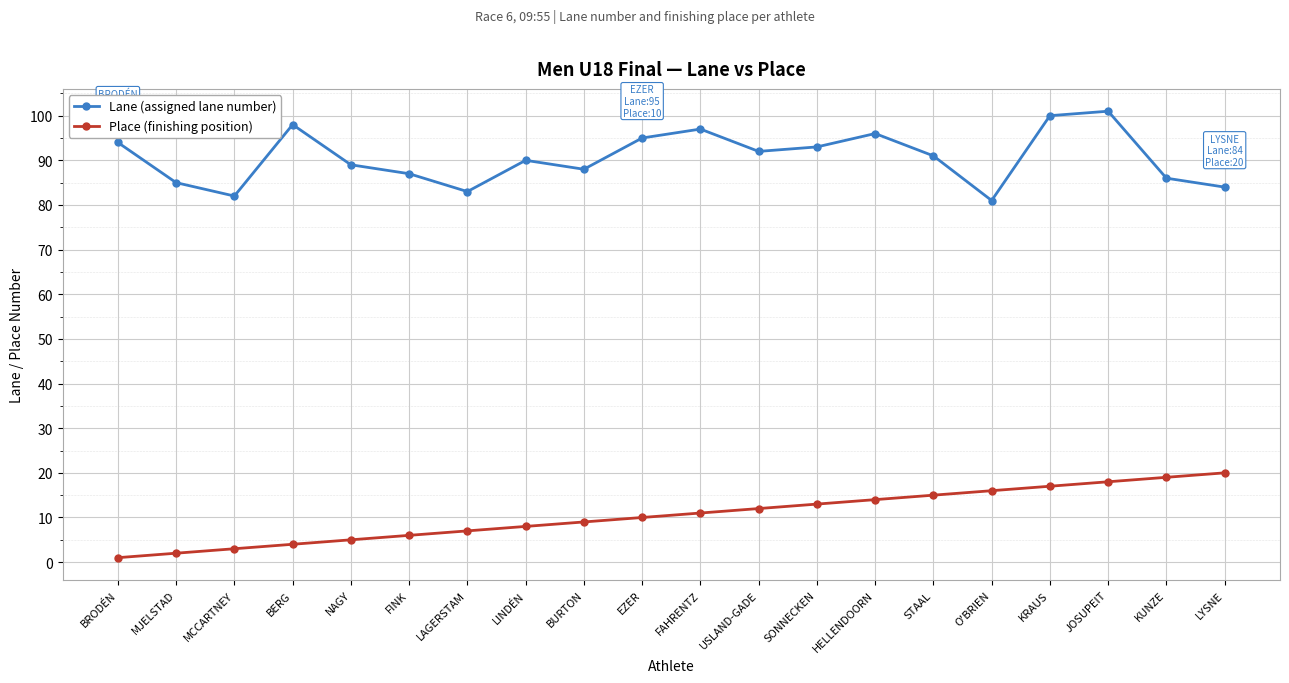

What is the total value across all series at BERG?

102